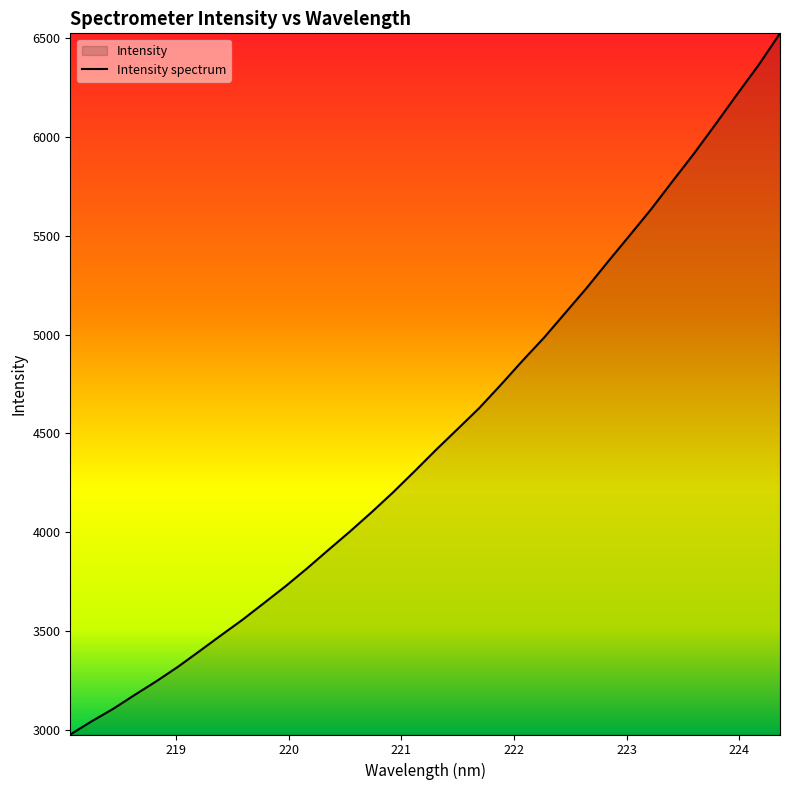

What is the greatest value displayed?

6524.6